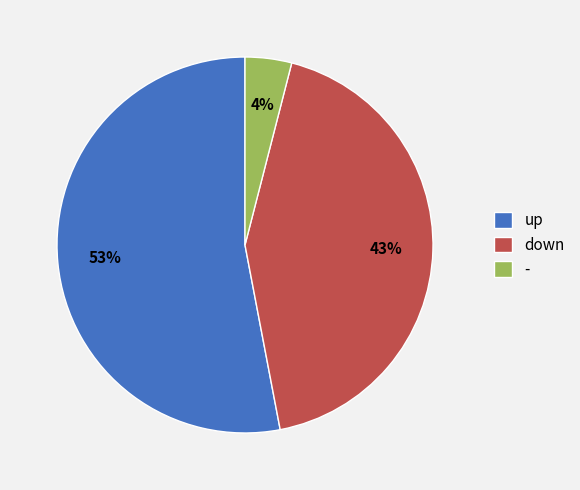

To the nearest percent, what is the combined percentage of down and -?

47%